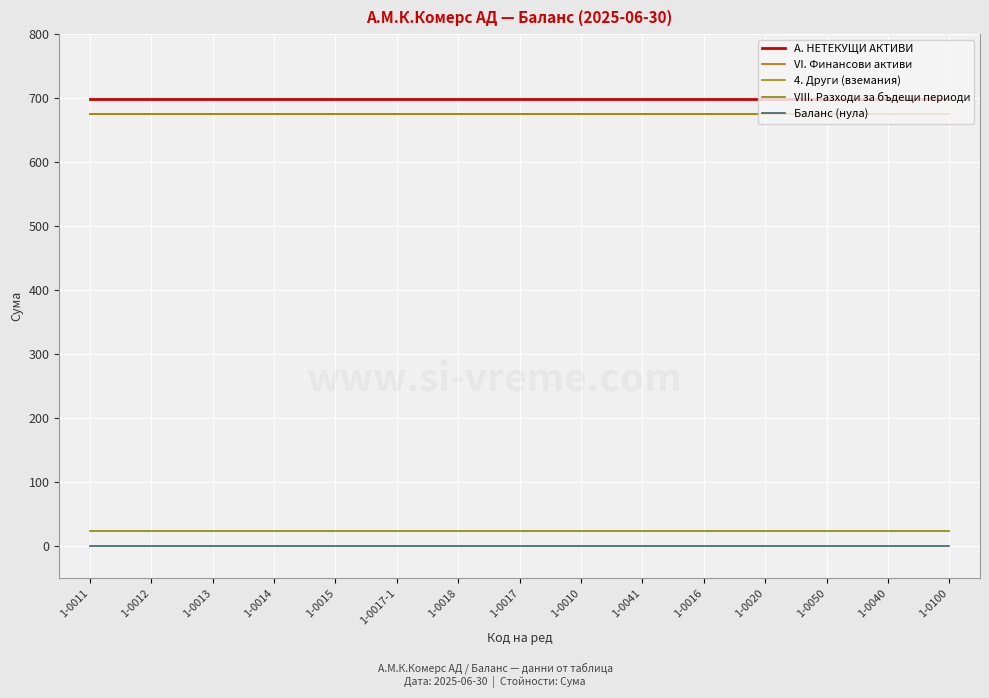

Which label corresponds to the largest value in the chart?

1-0011